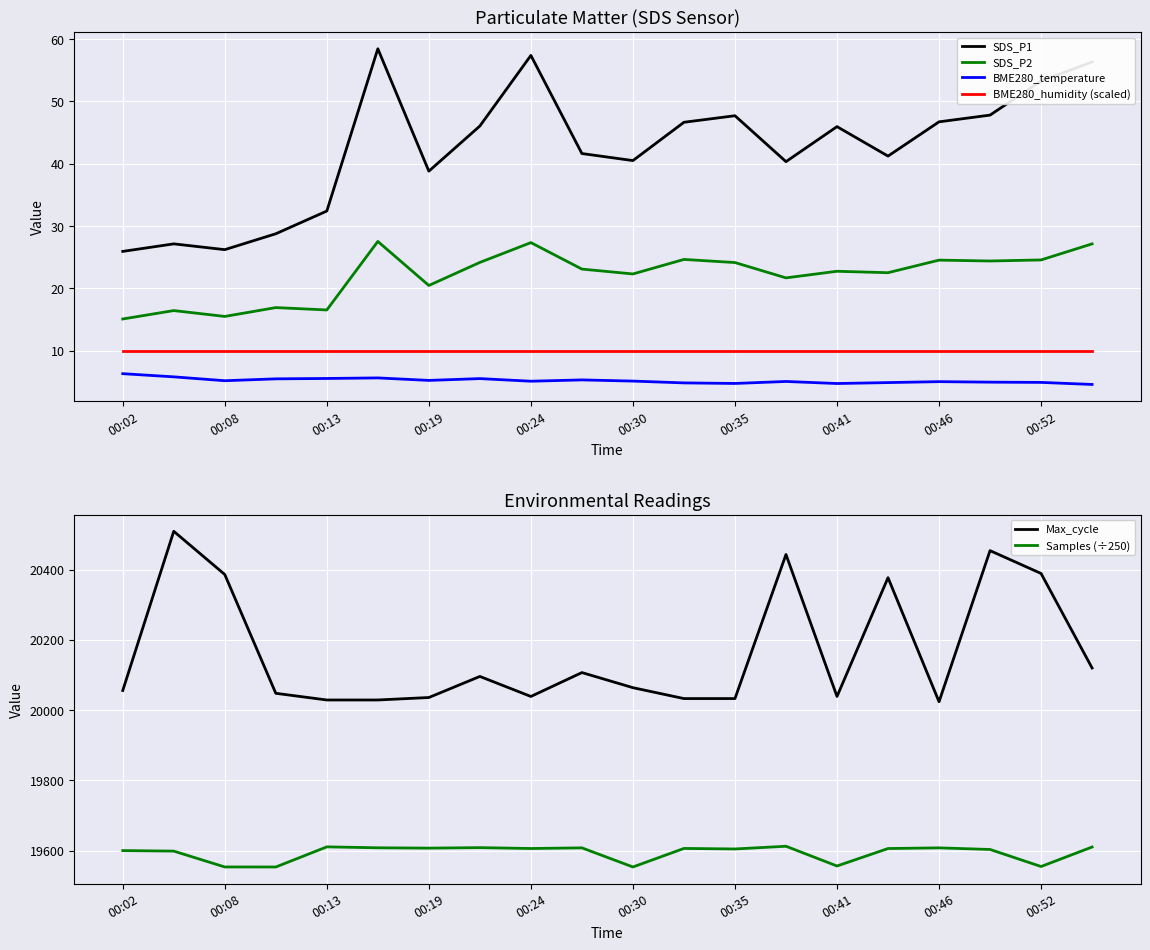

Rank the series by their maximum value, from lowest to highest.

BME280_temperature, BME280_humidity (scaled), SDS_P2, SDS_P1, Samples (÷250), Max_cycle